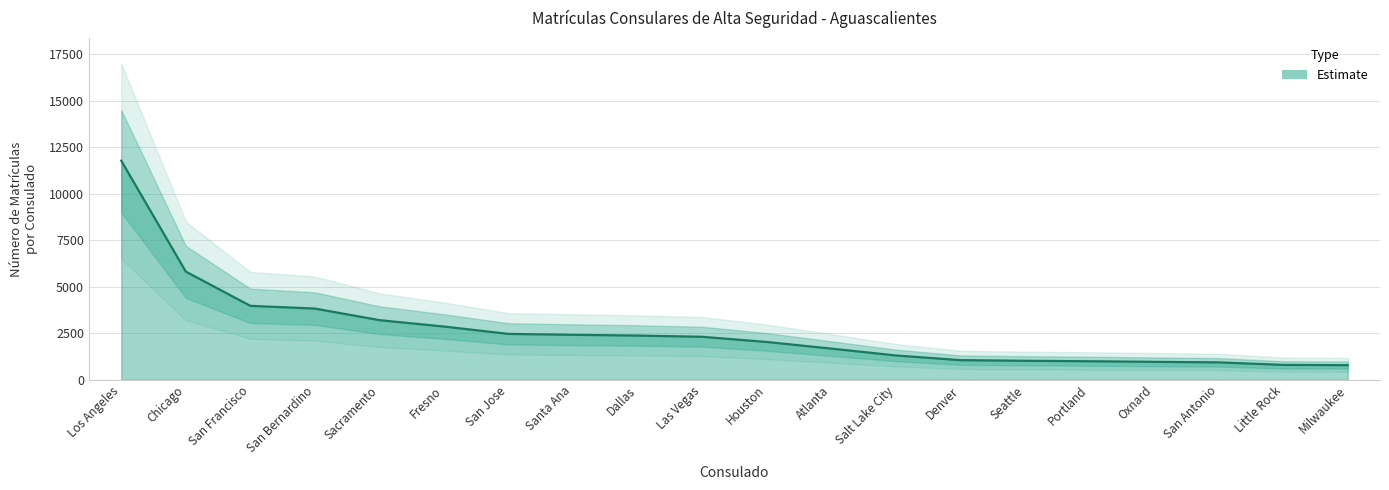

What is the label of the 17th point from the right?

San Bernardino